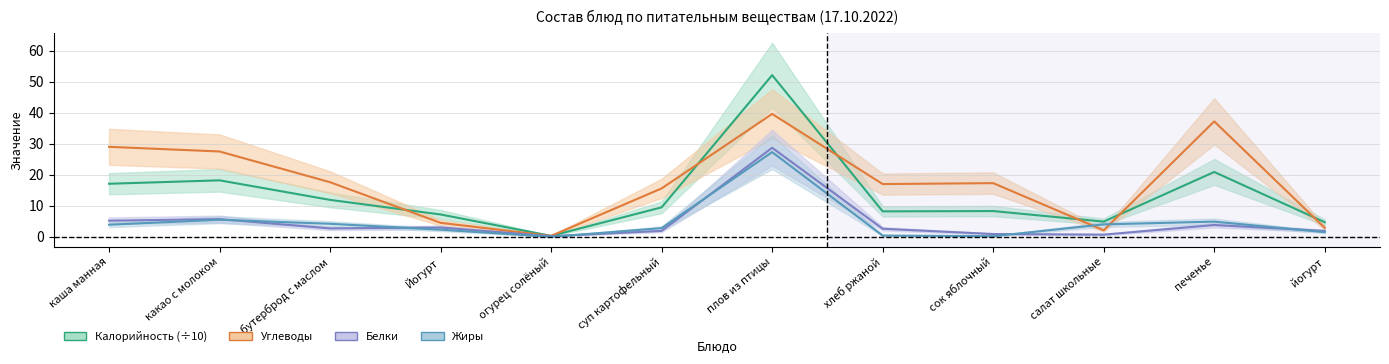

Does the chart display data point markers on the line(s)?

No